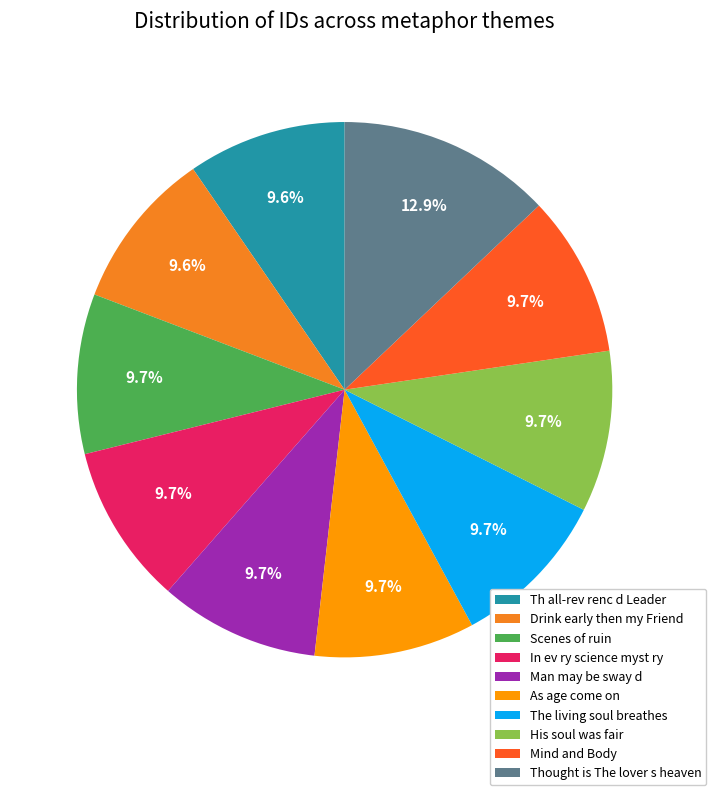

Is Drink early then my Friend the majority of the pie?

No